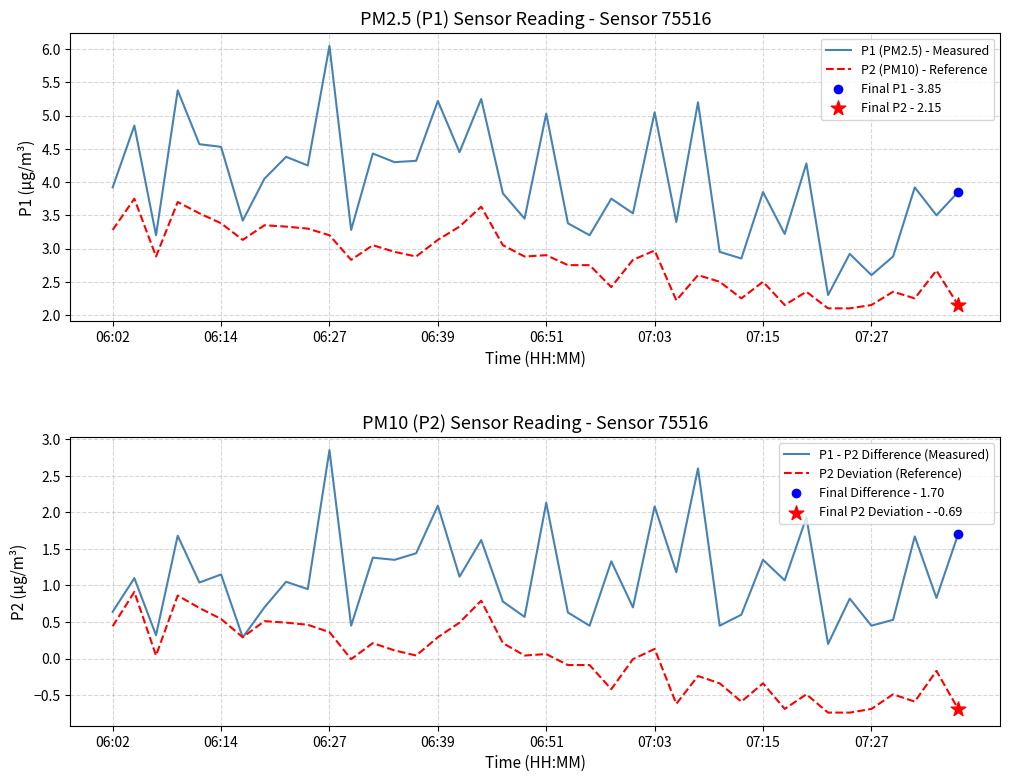

Which series has the largest total across all categories?

P1 (PM2.5) - Measured